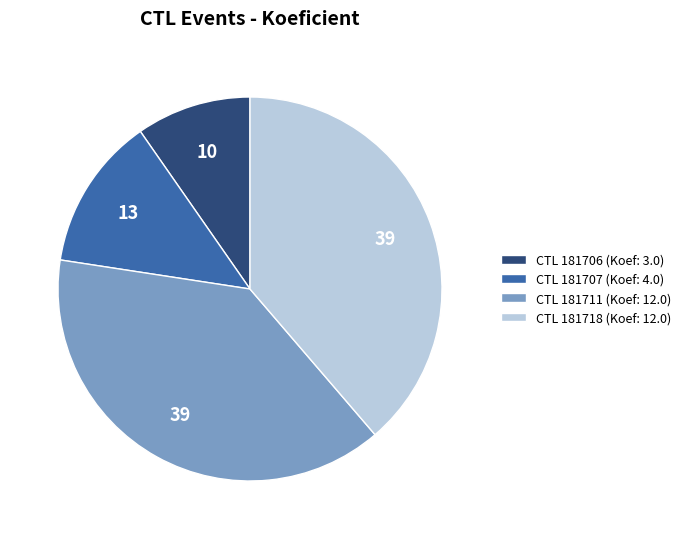

Which has a higher value, CTL 181706 (Koef: 3.0) or CTL 181711 (Koef: 12.0)?

CTL 181711 (Koef: 12.0)